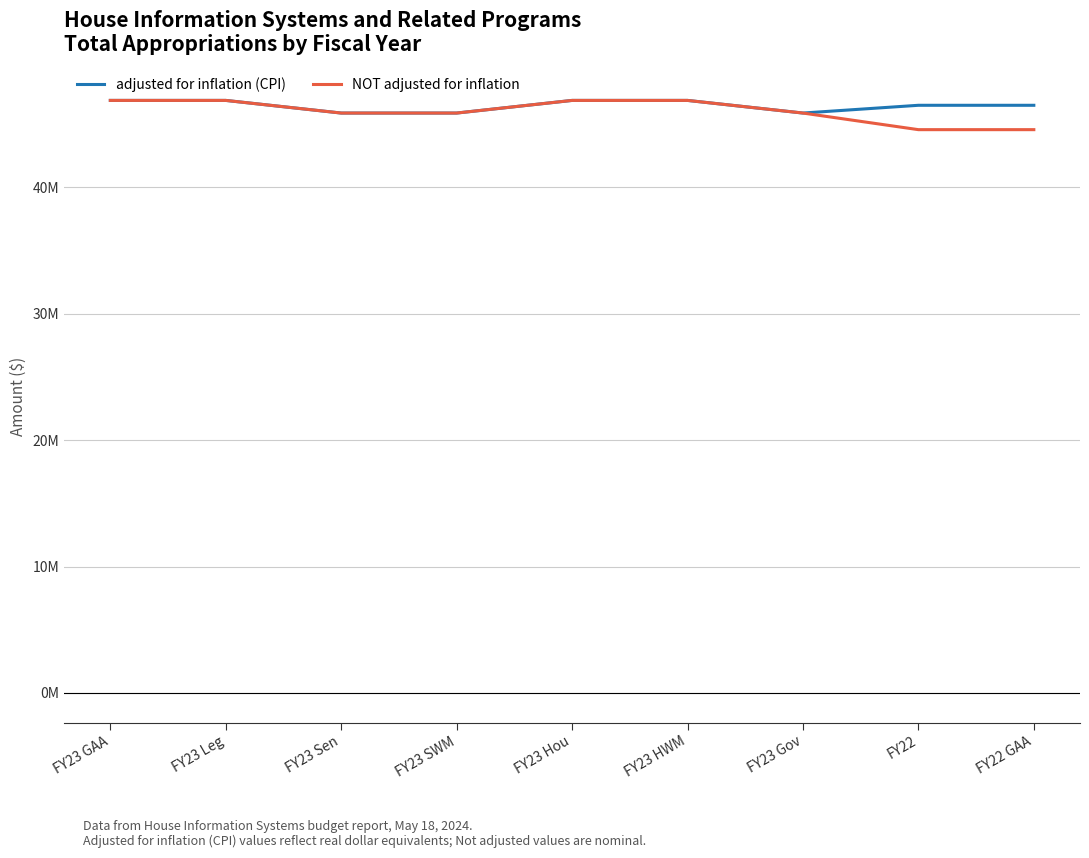

Does the chart display data point markers on the line(s)?

No